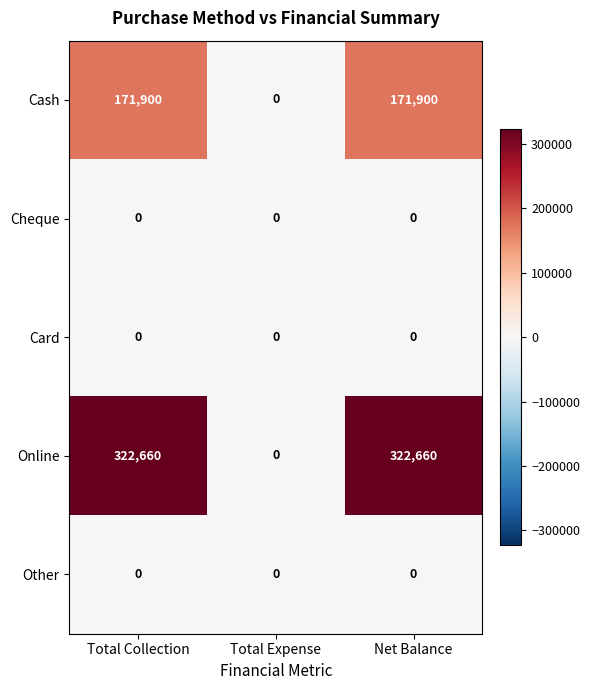

How many categories are shown in the chart?

3